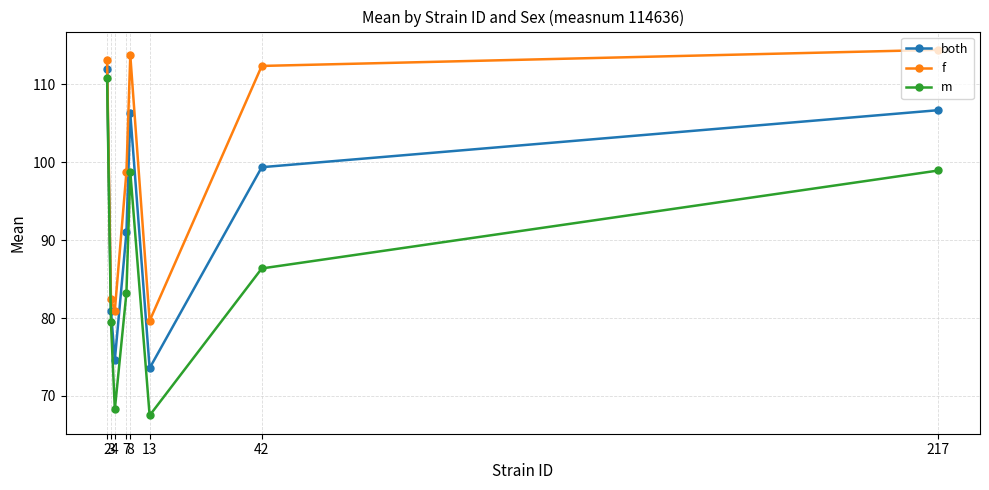

What is the sum of the f values at 3 and 7?

181.1